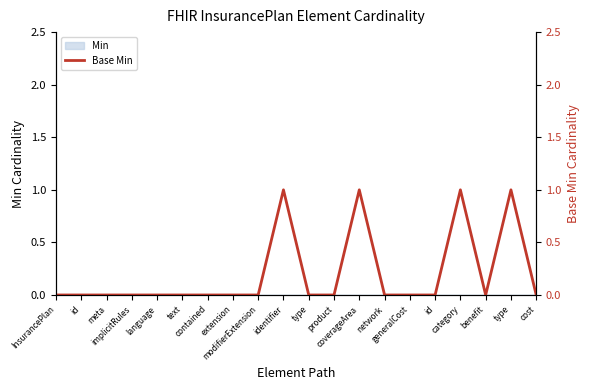

At which category does the data reach its first local peak?

identifier